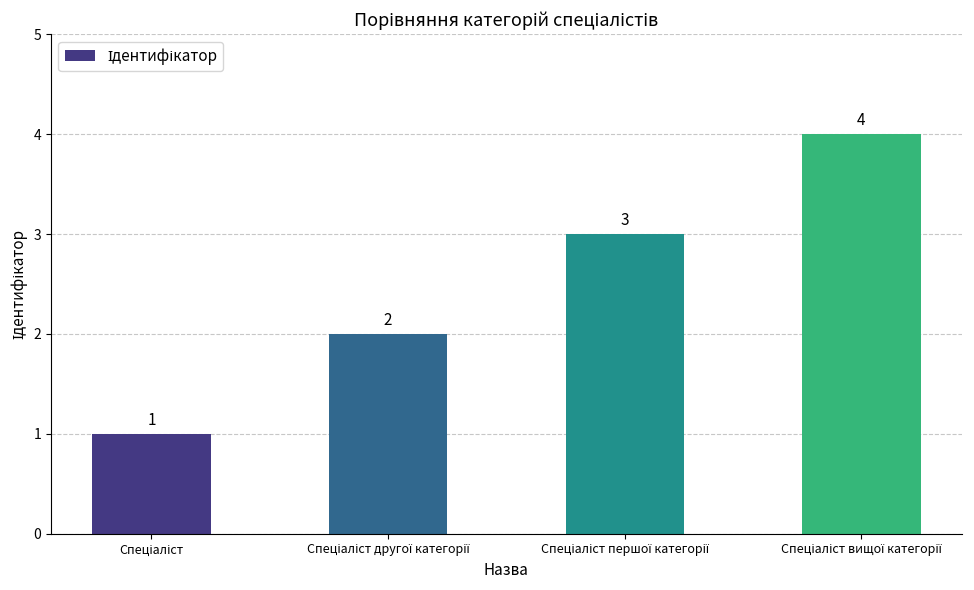

What is the maximum value shown in the chart?

4